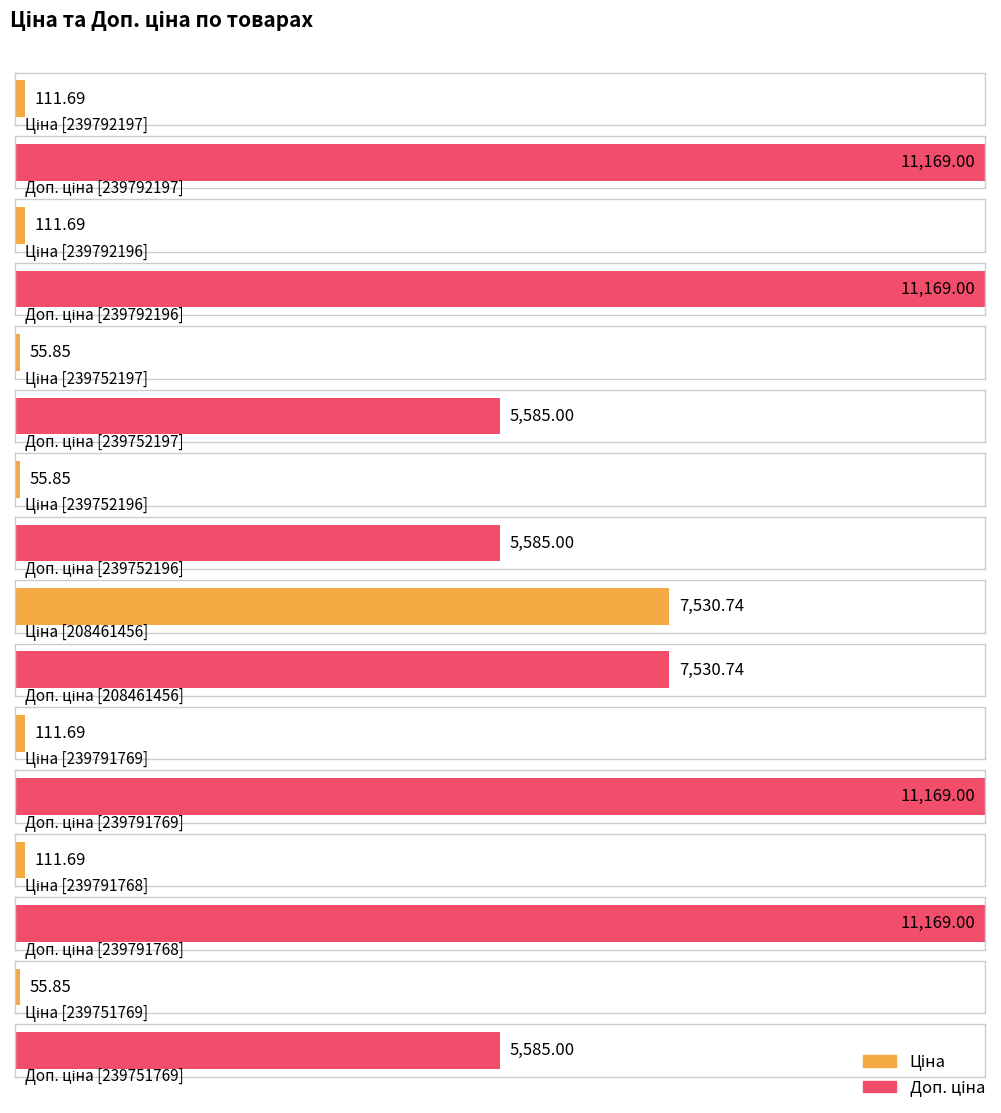

What is the value of the Доп. ціна bar at the 5th from the left?

7530.7